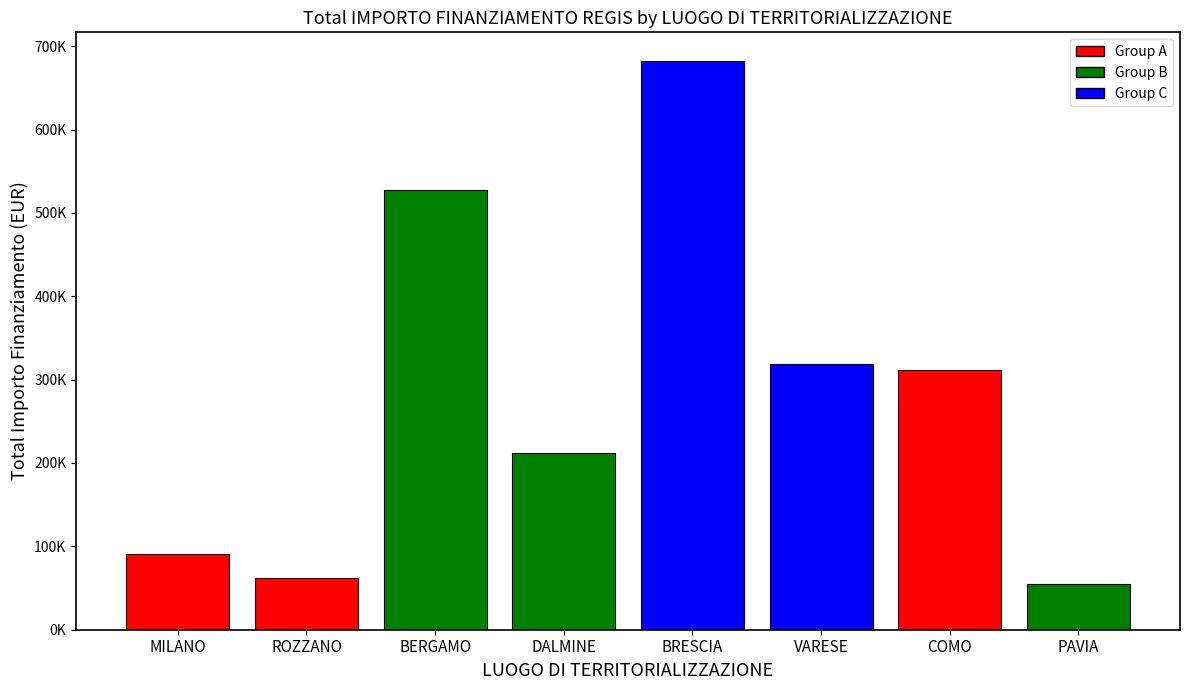

Which category has the highest value across all series?

BRESCIA